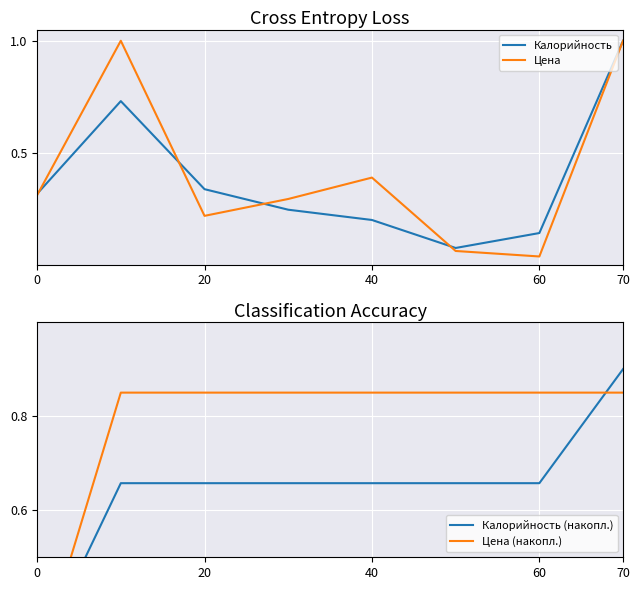

Read the Цена value at 0.

0.3